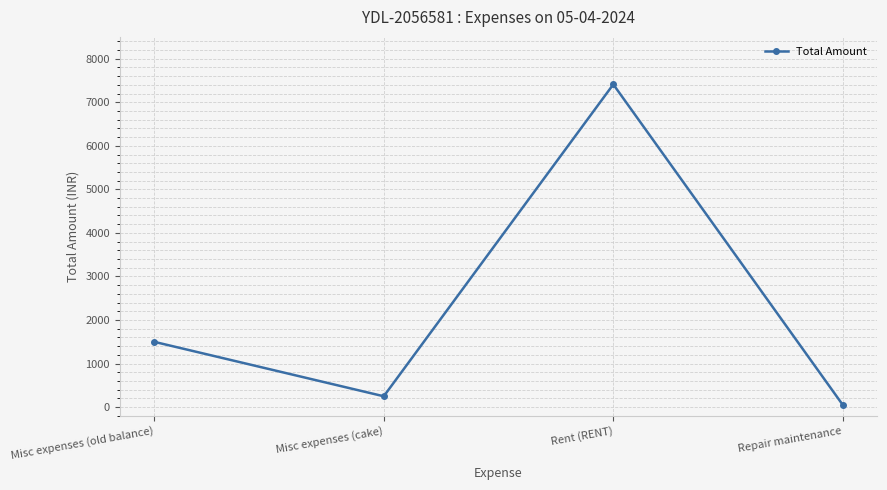

Which category has the highest value across all series?

Rent (RENT)